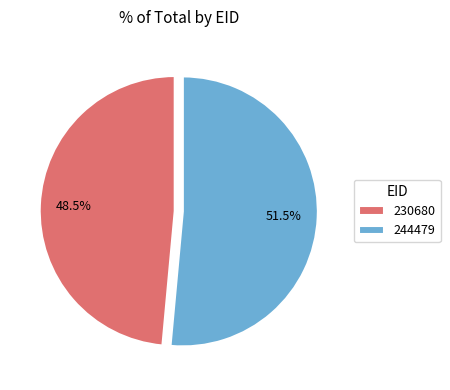

Between 230680 and 244479, which is larger?

244479